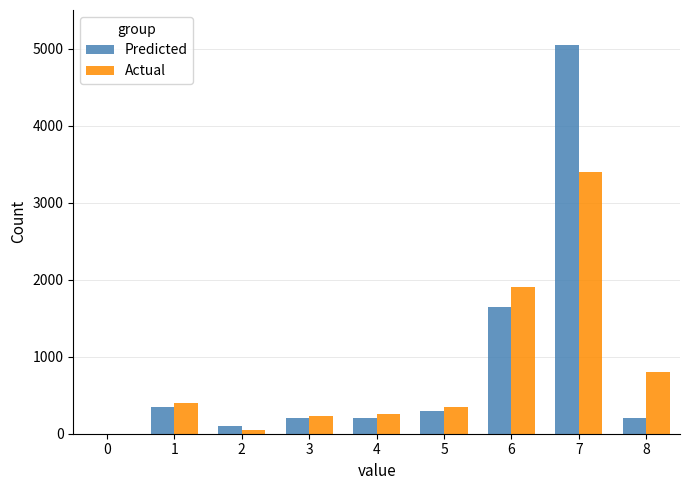

Between 2 and 5, which series saw the biggest shift?

Actual